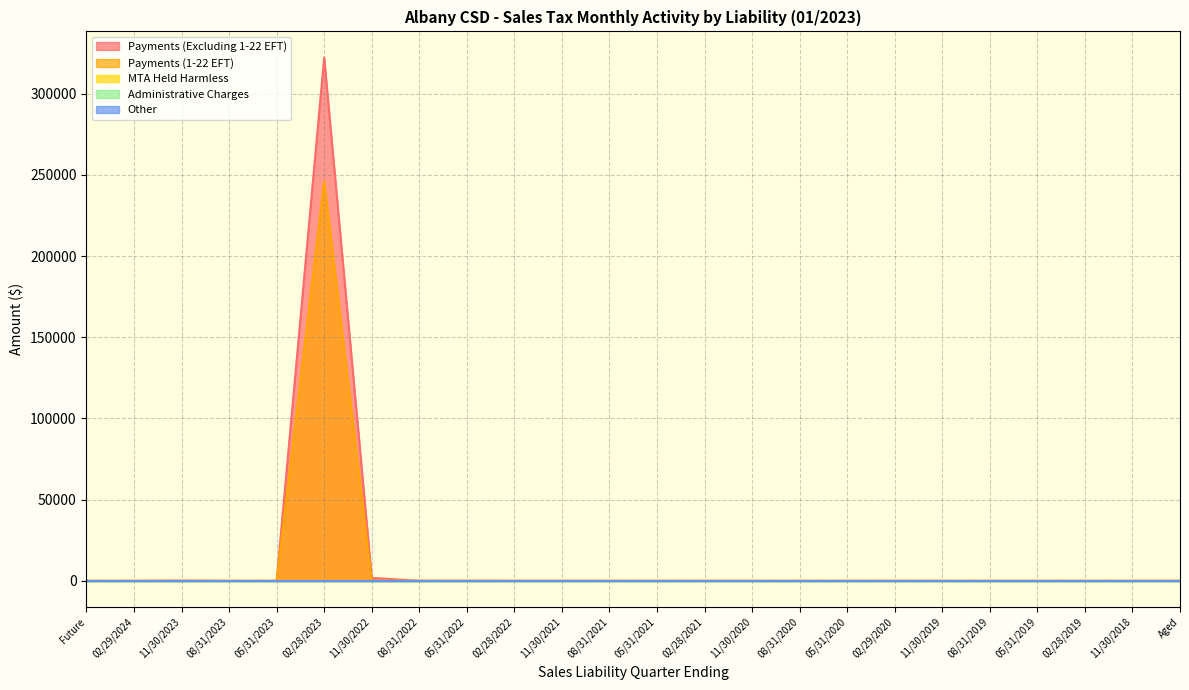

At which category does the chart reach its peak across all series?

02/28/2023